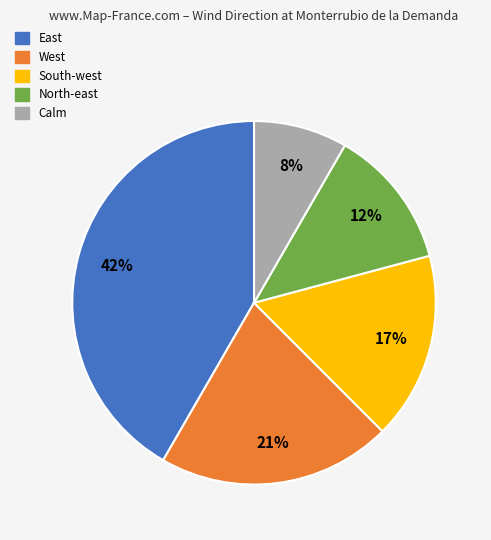

How many slices are in this pie chart?

5